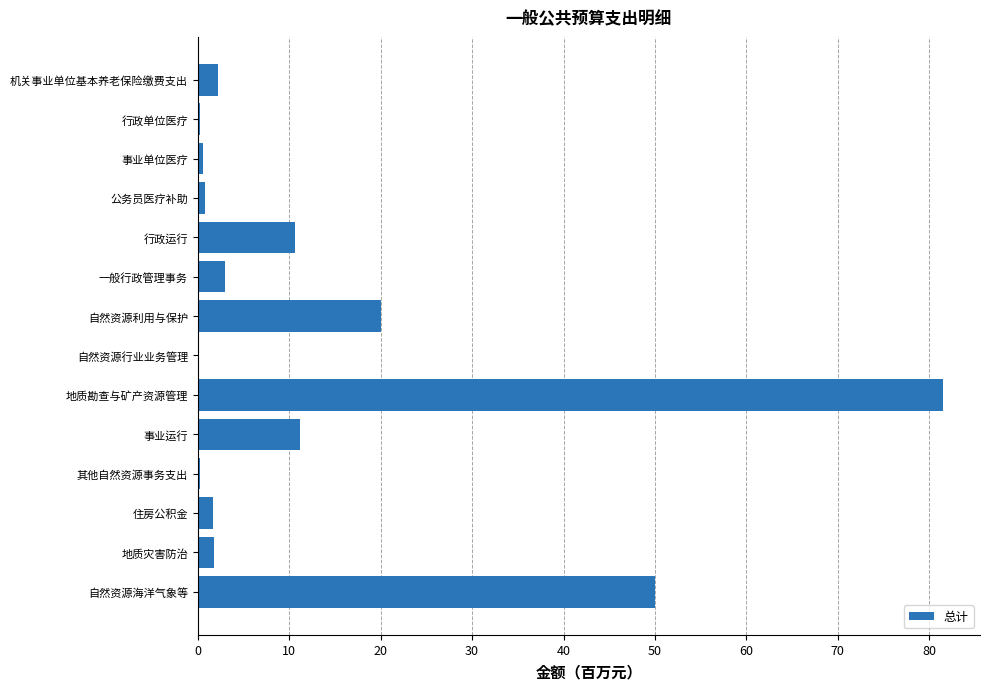

What is the sum of all values?

184.1